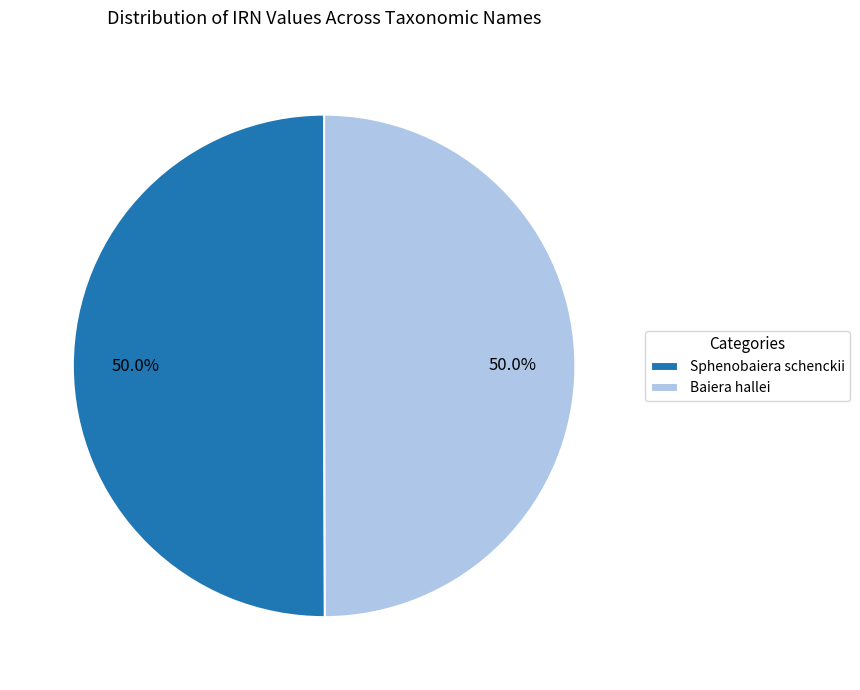

Approximately how many times larger is the value at Sphenobaiera schenckii compared to Baiera hallei?

1.0